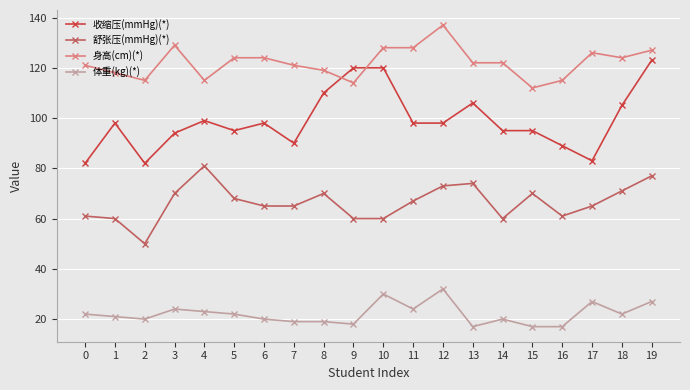

What is the maximum value shown in the chart?

137